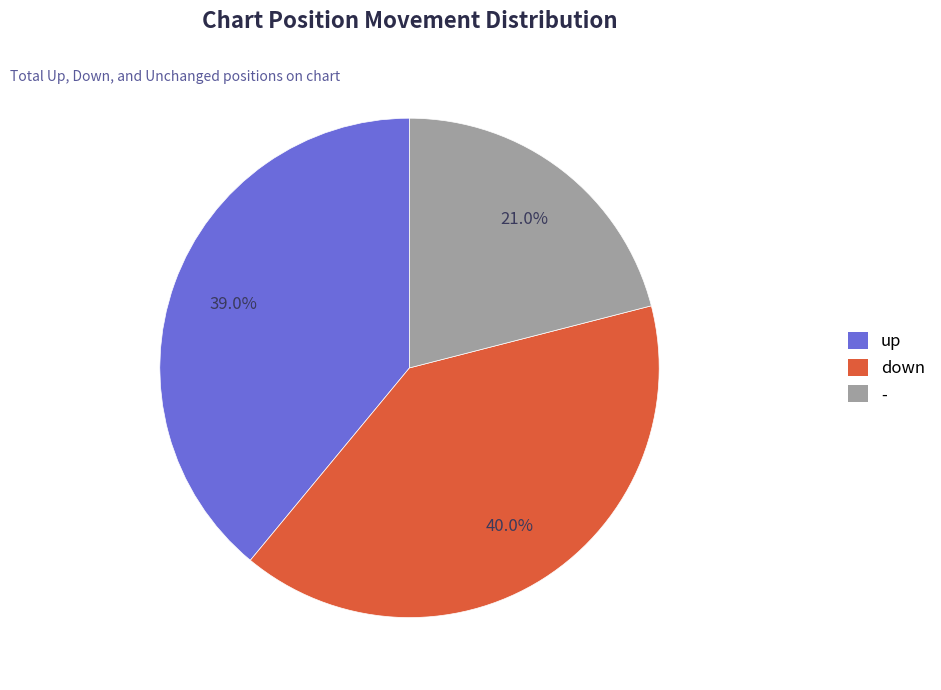

To the nearest percent, what is the combined percentage of down and -?

61%